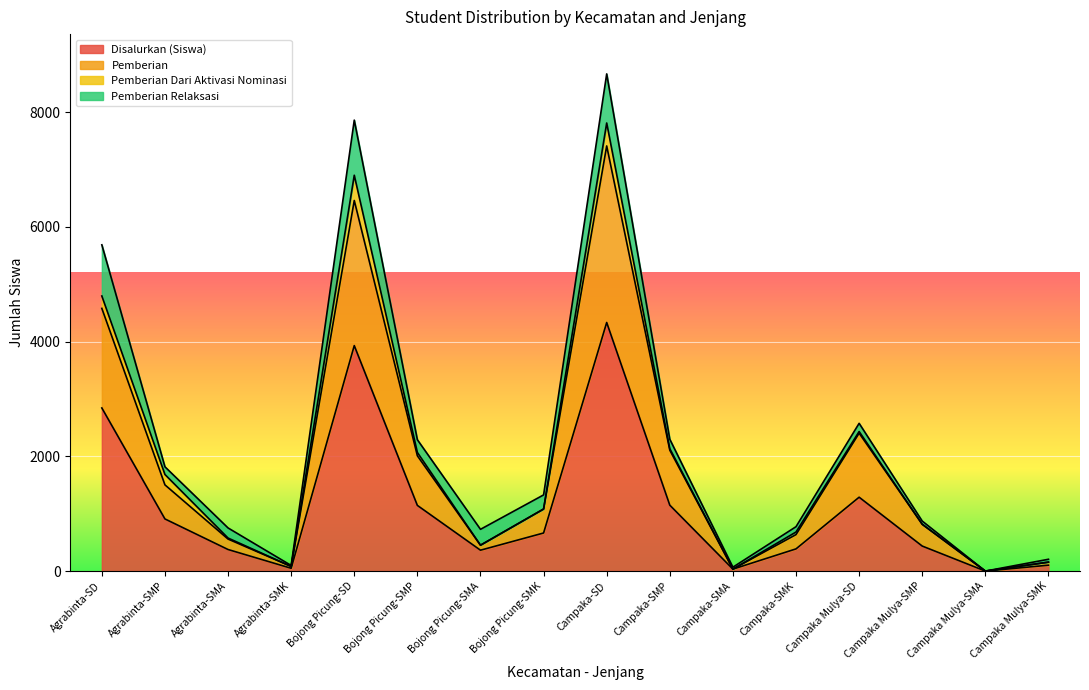

At which label is Disalurkan (Siswa) closest to 2167?

Agrabinta-SD